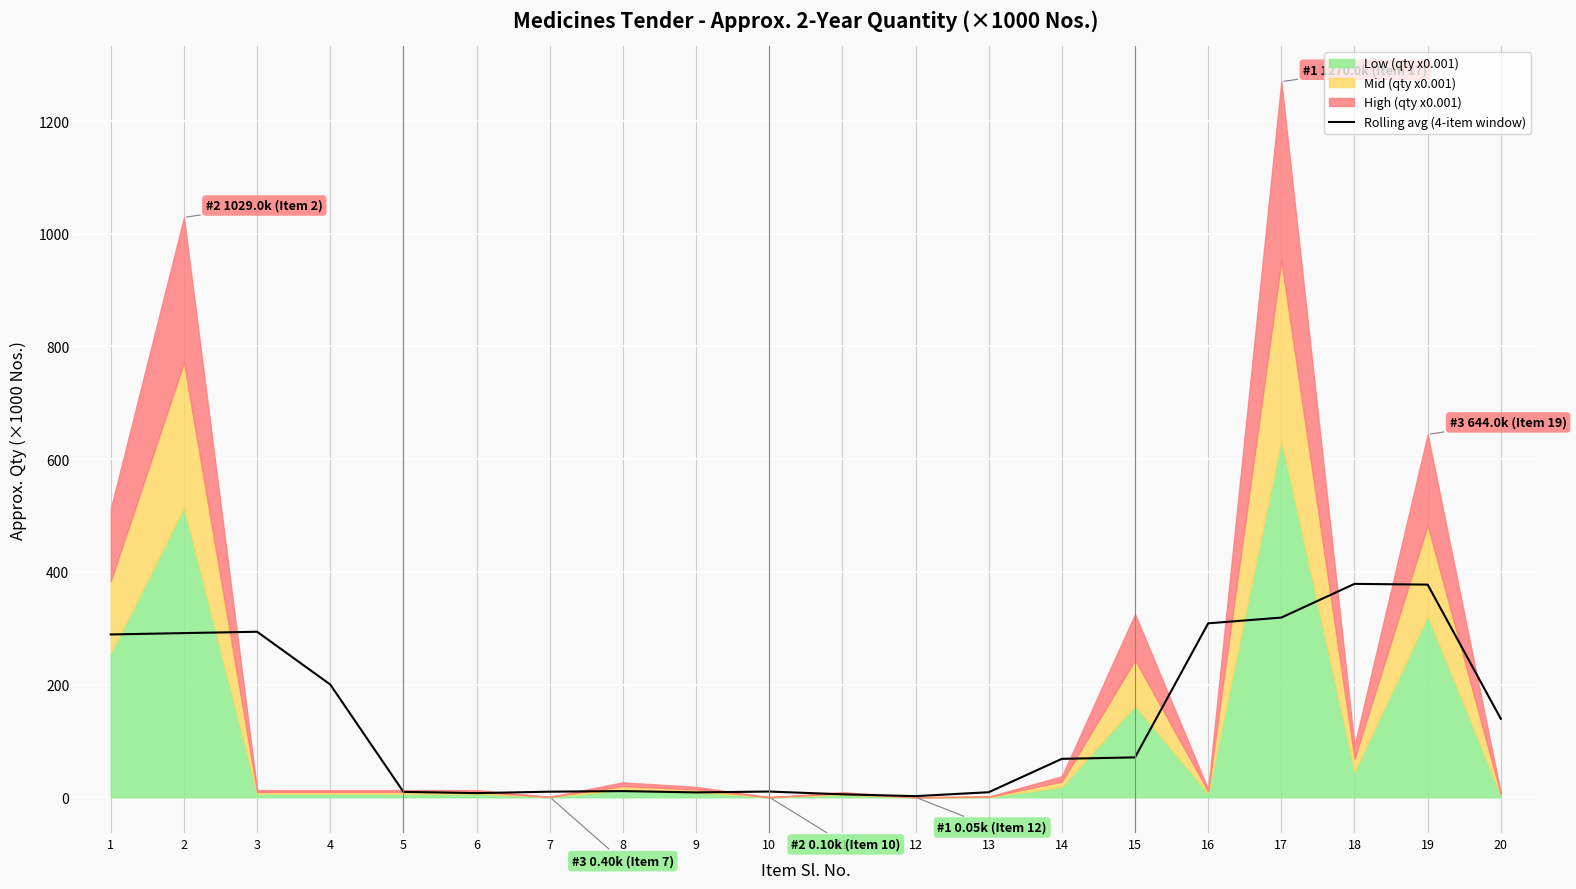

The chart shows a value of 10.5 at 6. True or false?

False